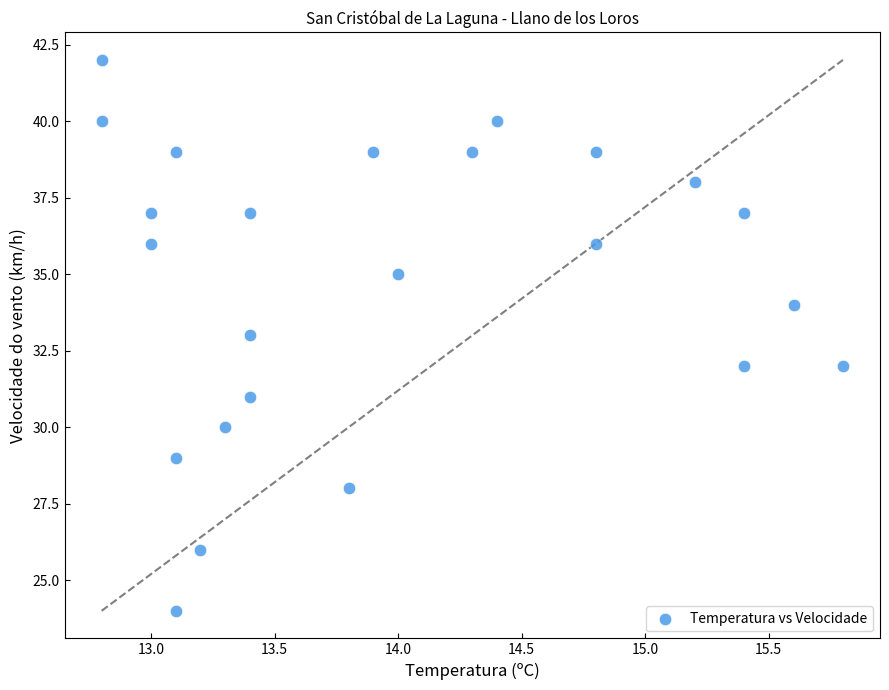

How many points are shown in the scatter plot?

24